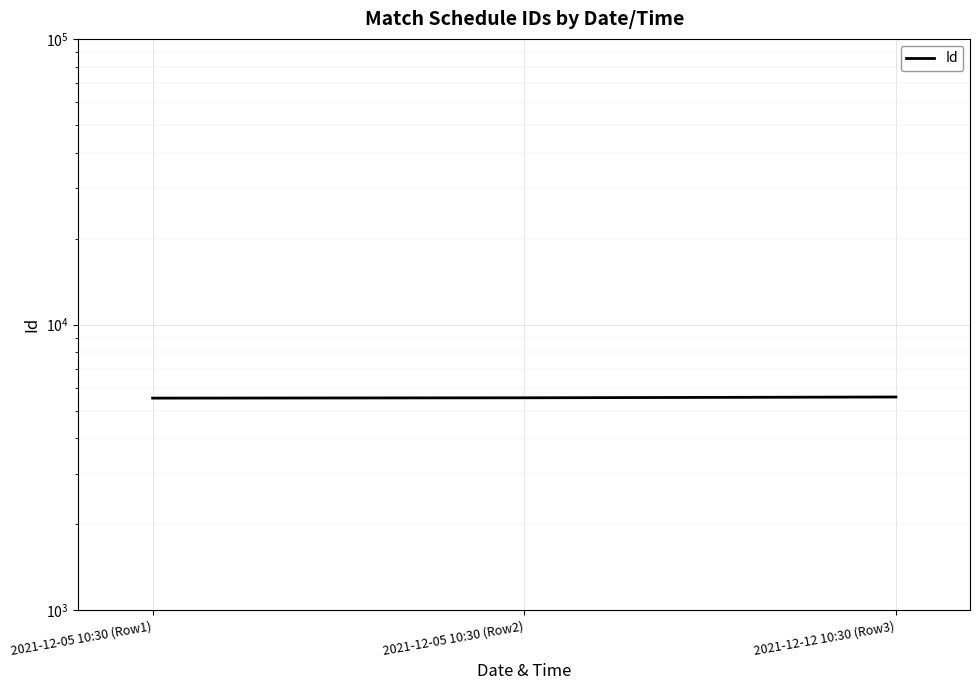

What is the value of the 1st point from the left?

5525